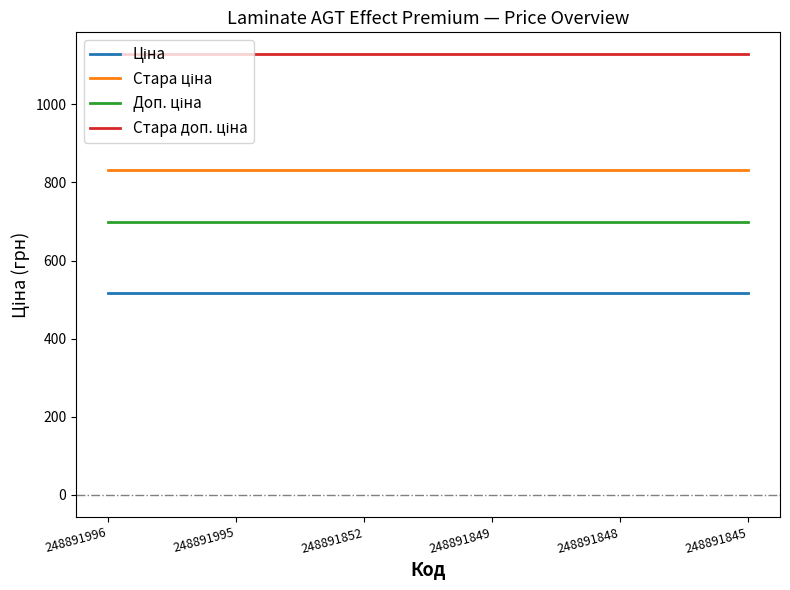

What is the smallest value displayed?

515.8